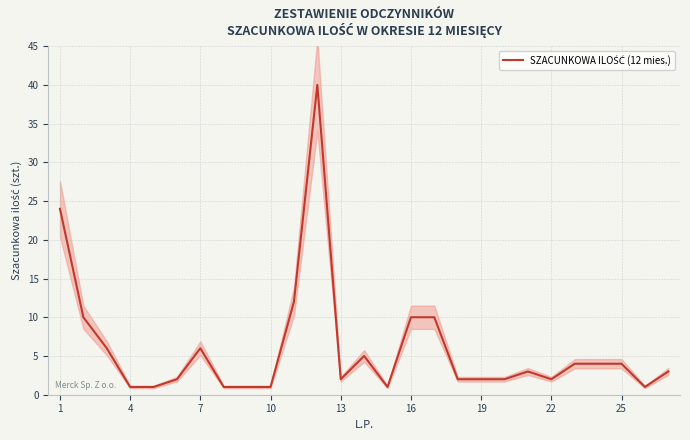

Reading left to right, list all the values displayed in this chart.

24	10	6	1	1	2	6	1	1	1	12	40	2	5	1	10	10	2	2	2	3	2	4	4	4	1	3